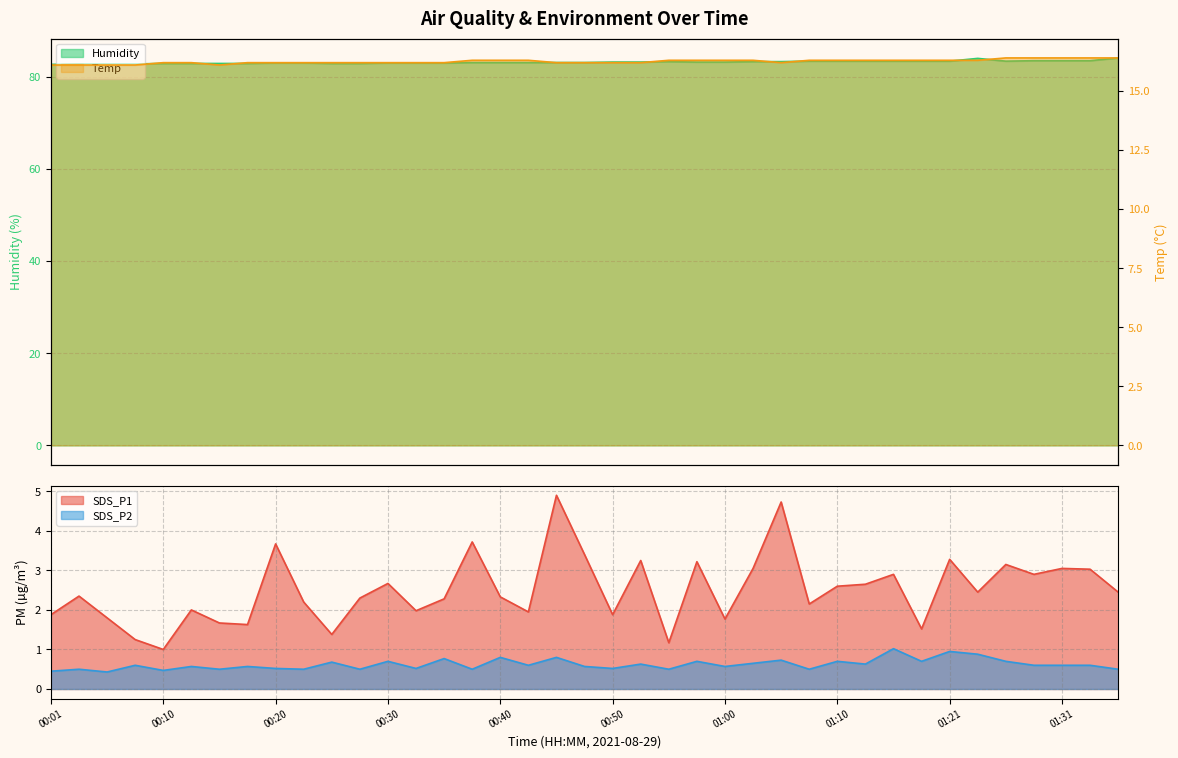

At which label is SDS_P2 closest to 0?

00:05